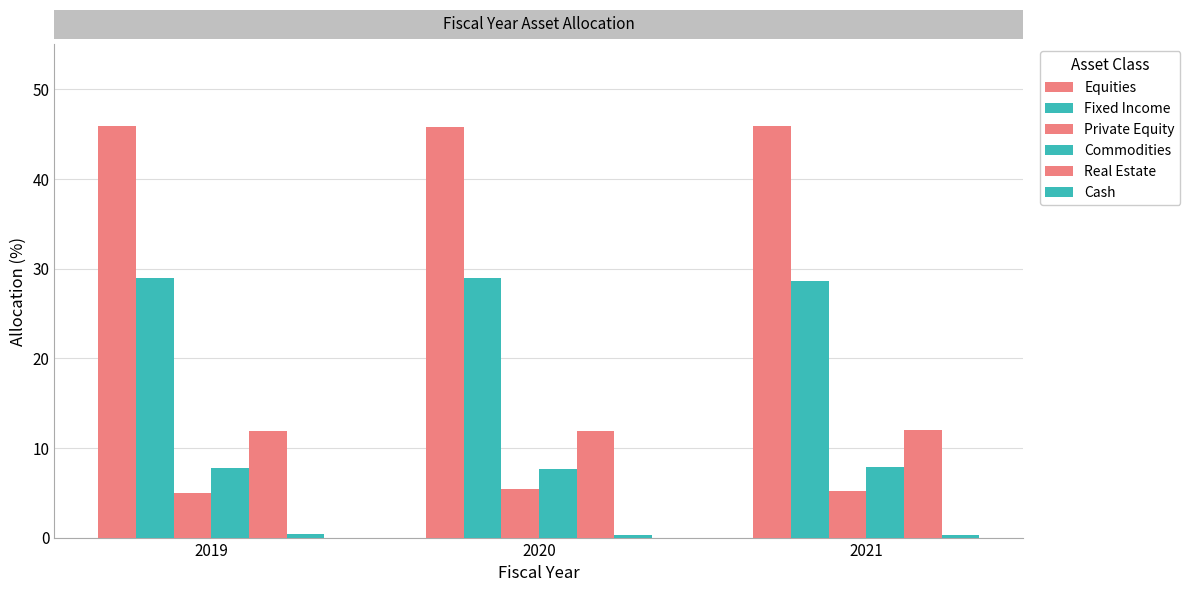

Is it true that Real Estate equals 4.5 at 2020?

False